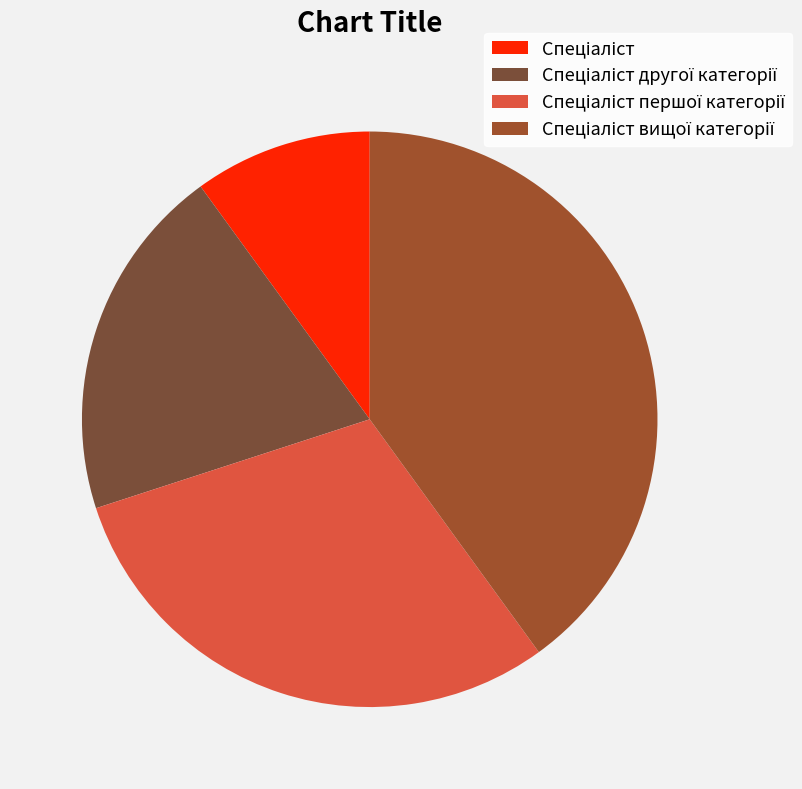

How many segments does this pie chart have?

4